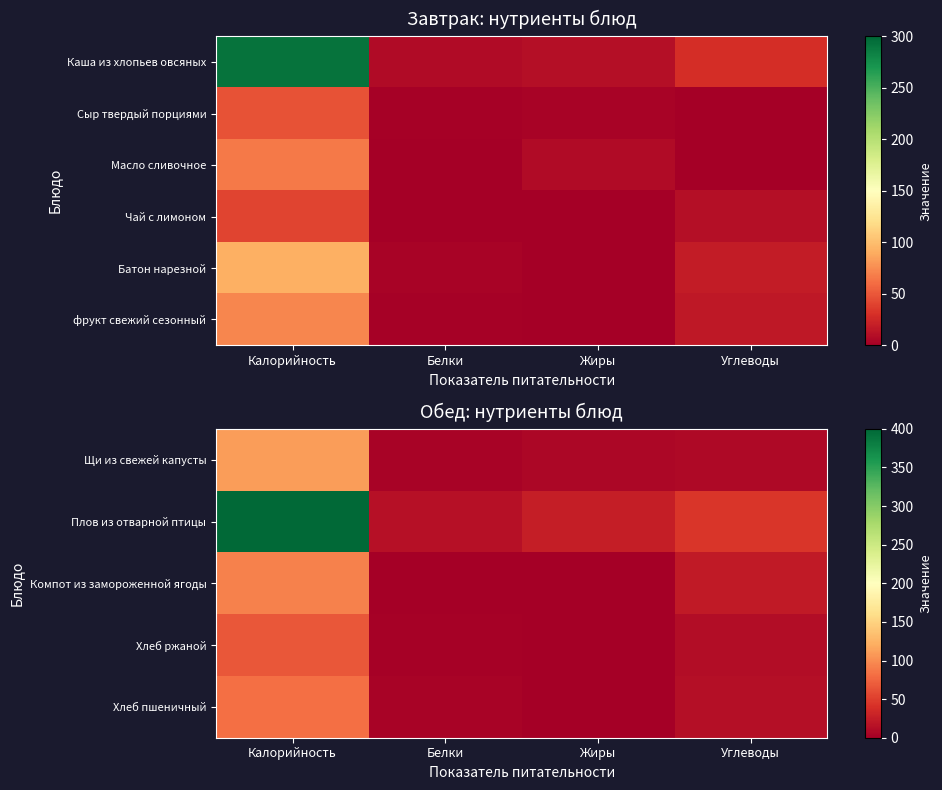

List the series in order of their peak value, lowest first.

Хлеб ржаной, фрукт свежий сезонный, Хлеб пшеничный, Компот из замороженной ягоды, Щи из свежей капусты, Плов из отварной птицы